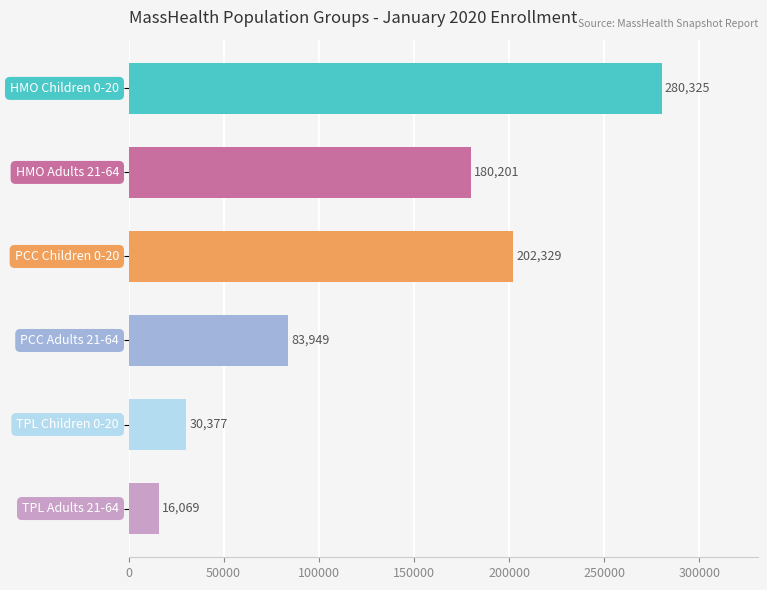

What is the difference between the second highest and minimum values?

186260